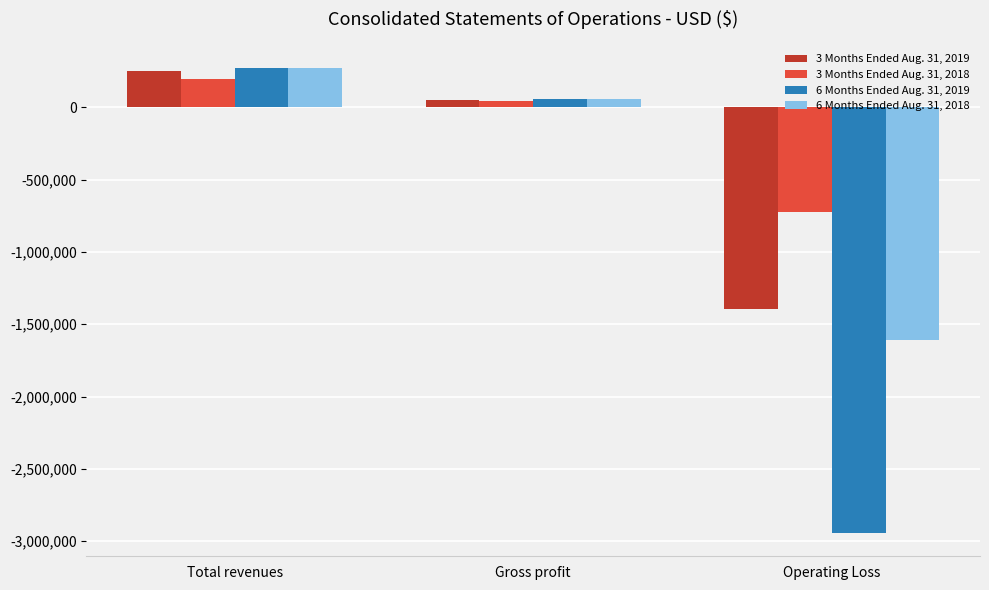

What is the label of the 3rd bar from the left?

Operating Loss